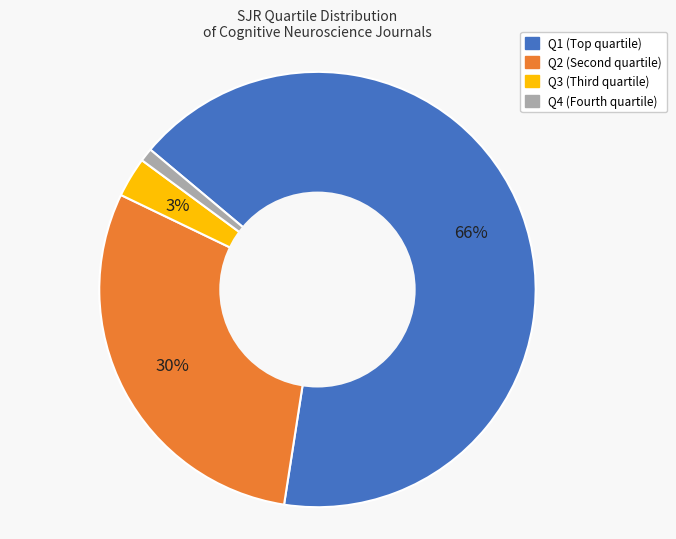

Is the sum of Q1 and Q3 greater than half?

Yes